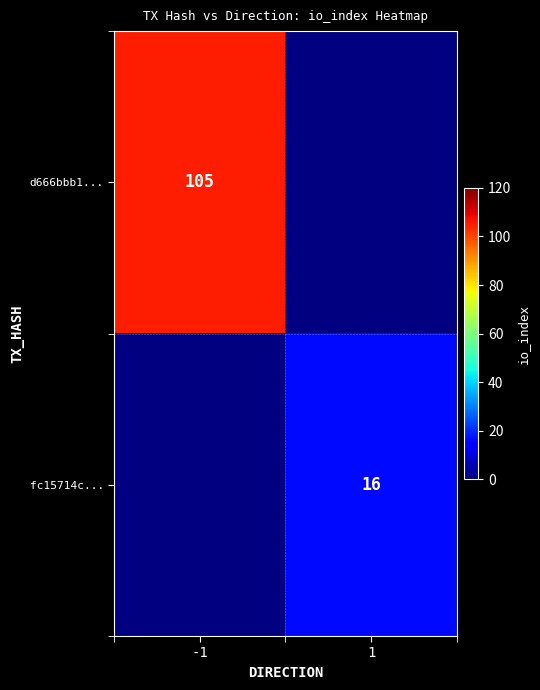

Is the value of d666bbb1... at -1 greater than the value of fc15714c... at 1?

Yes